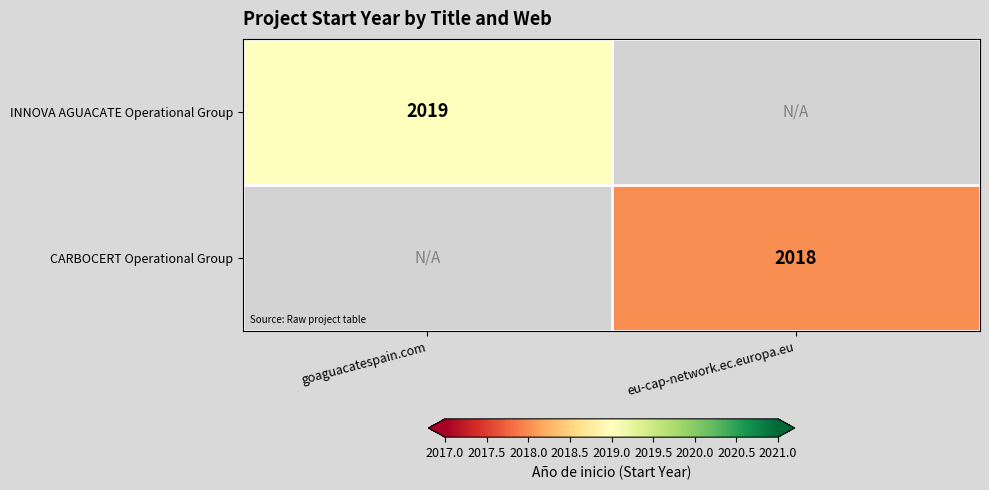

True or false: INNOVA AGUACATE Operational Group has a value of 2019 at goaguacatespain.com.

True